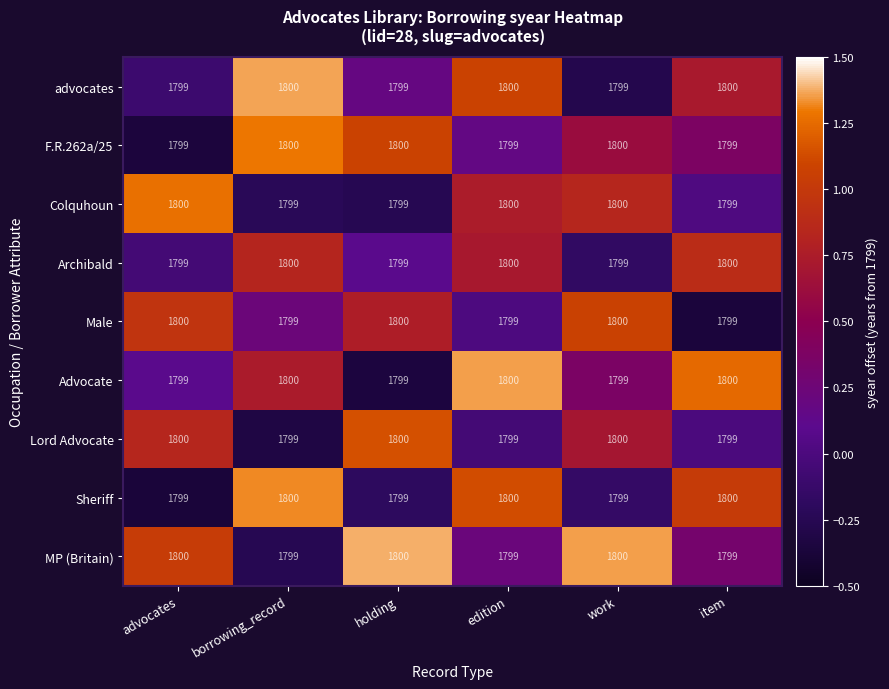

What is the minimum value shown in the chart?

1799